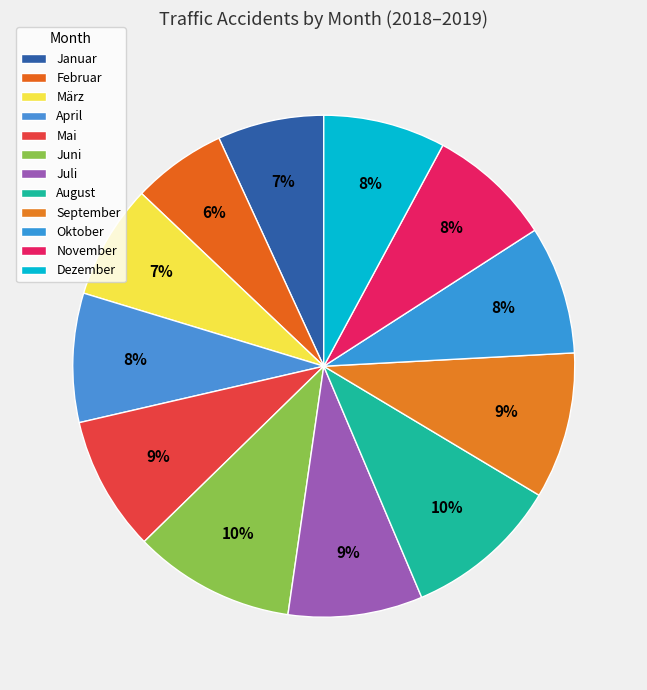

Does August represent more than half of the total?

No